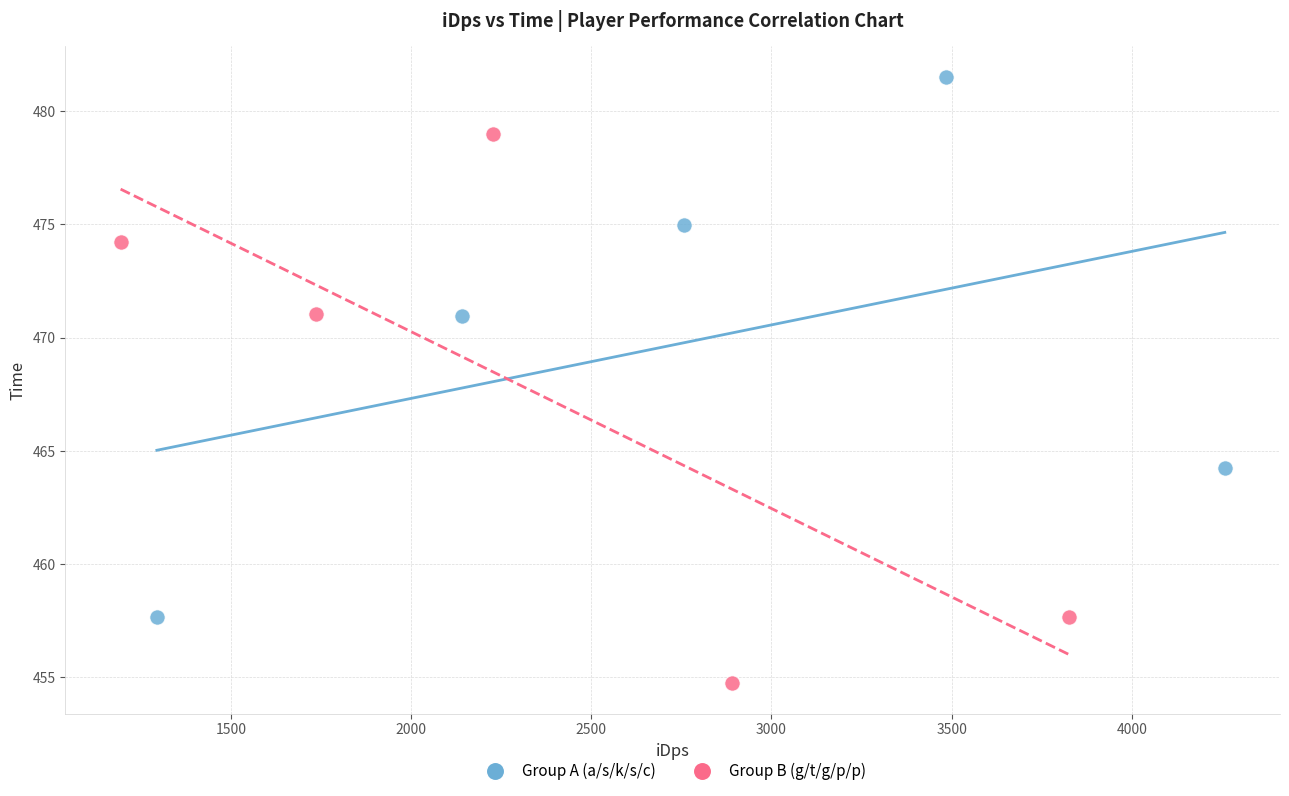

Which series contains the highest Y value?

Group A (a/s/k/s/c)